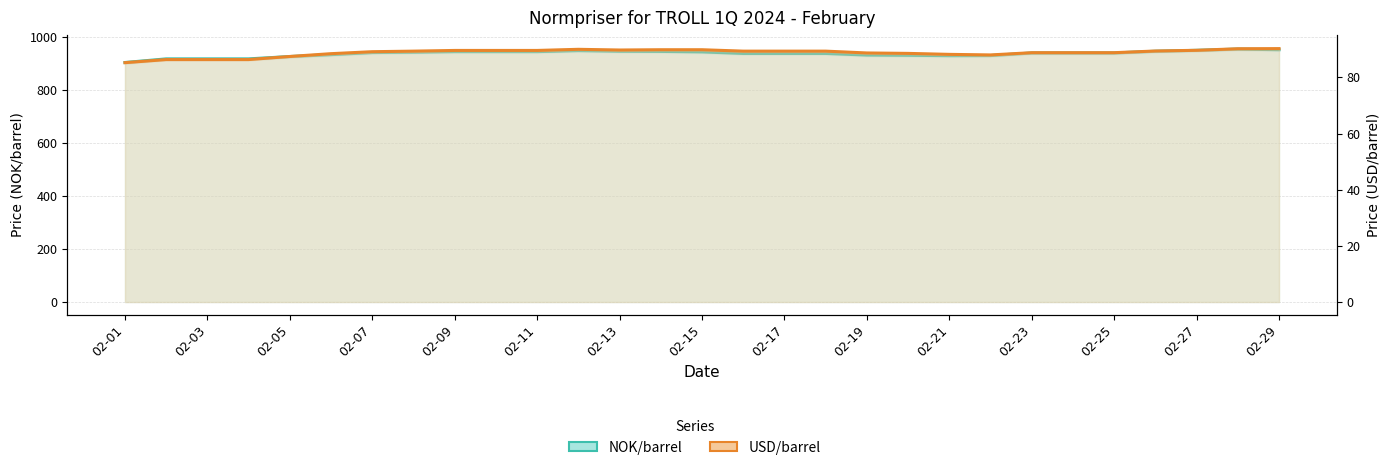

What are all the series names shown in the legend?

NOK/barrel, USD/barrel